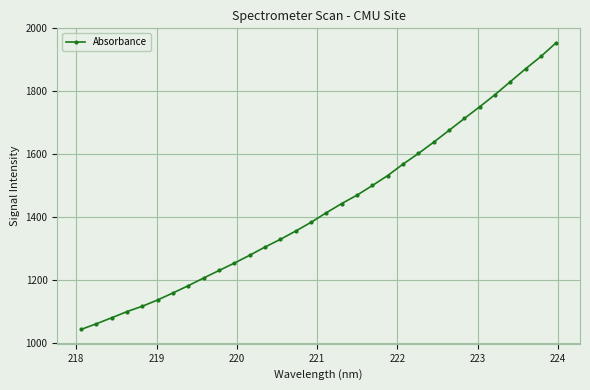

What is the value of the 29th point from the left?

1830.8